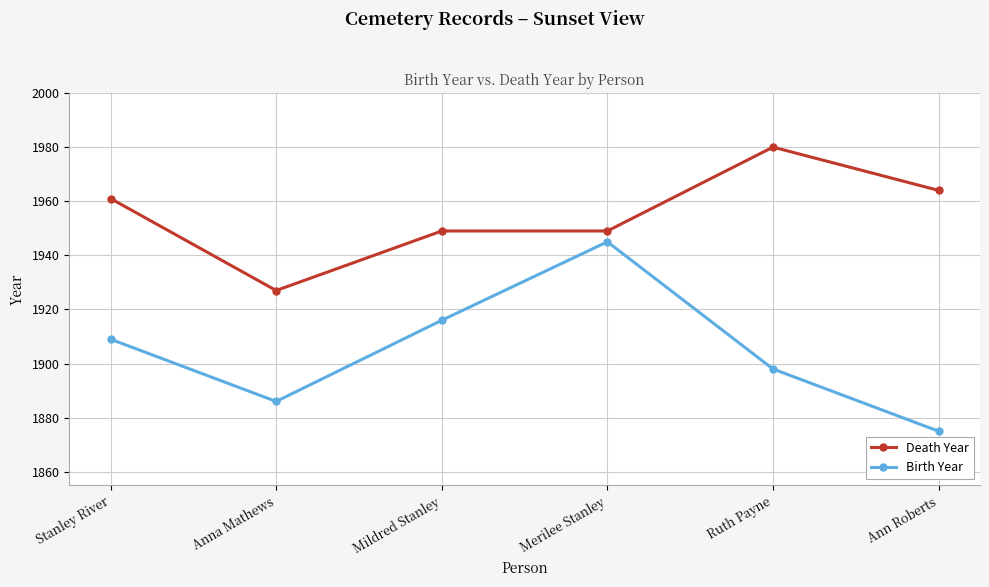

What is the minimum value shown in the chart?

1875